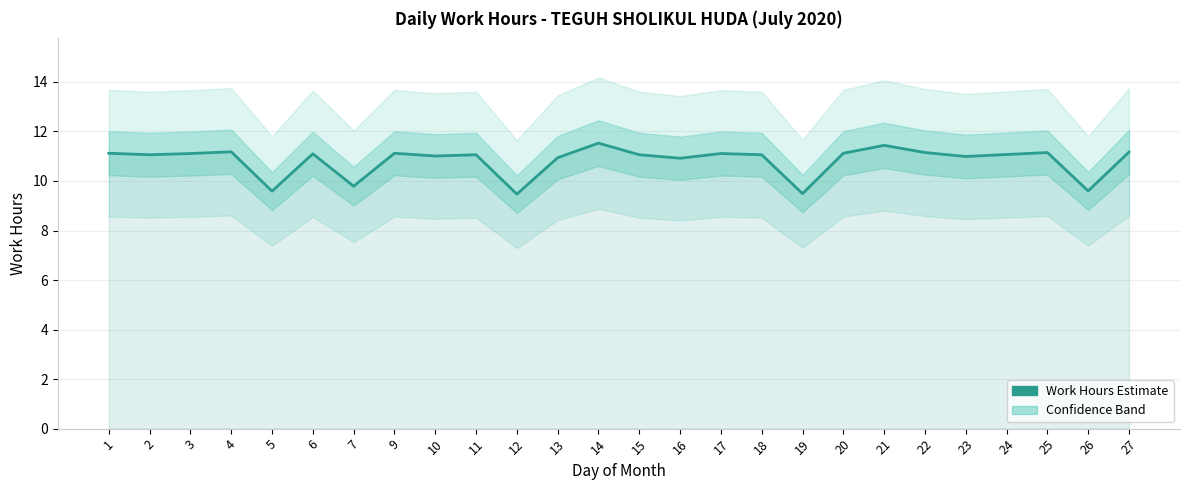

How many interior local peaks (higher than both neighbors) does the data have?

8